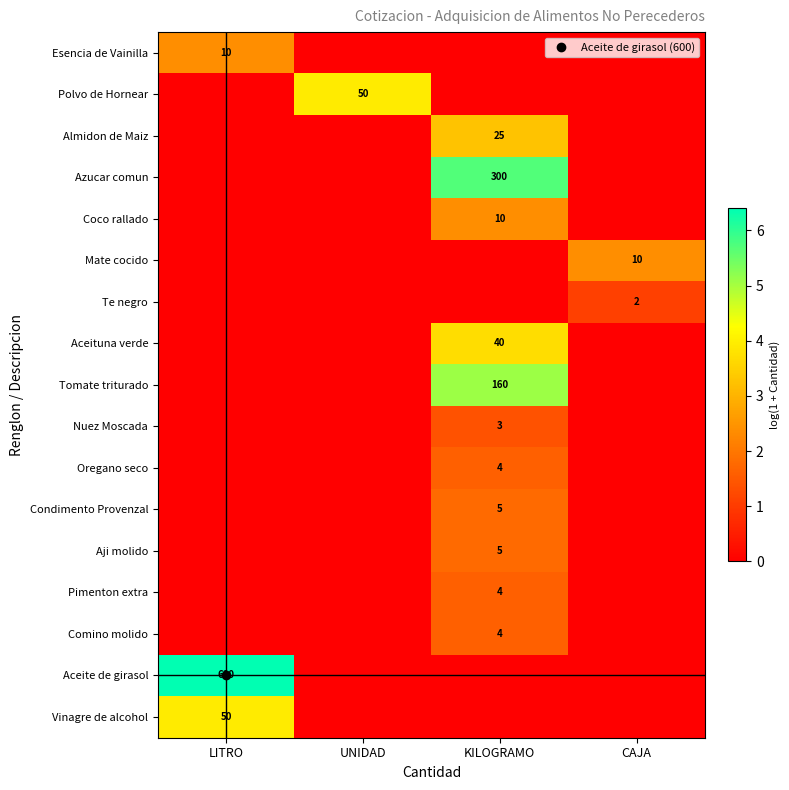

Rank the series by their maximum value, from highest to lowest.

Aceite de girasol, Azucar comun, Tomate triturado, Polvo de Hornear, Vinagre de alcohol, Aceituna verde, Almidon de Maiz, Esencia de Vainilla, Coco rallado, Mate cocido, Condimento Provenzal, Aji molido, Oregano seco, Pimenton extra, Comino molido, Nuez Moscada, Te negro